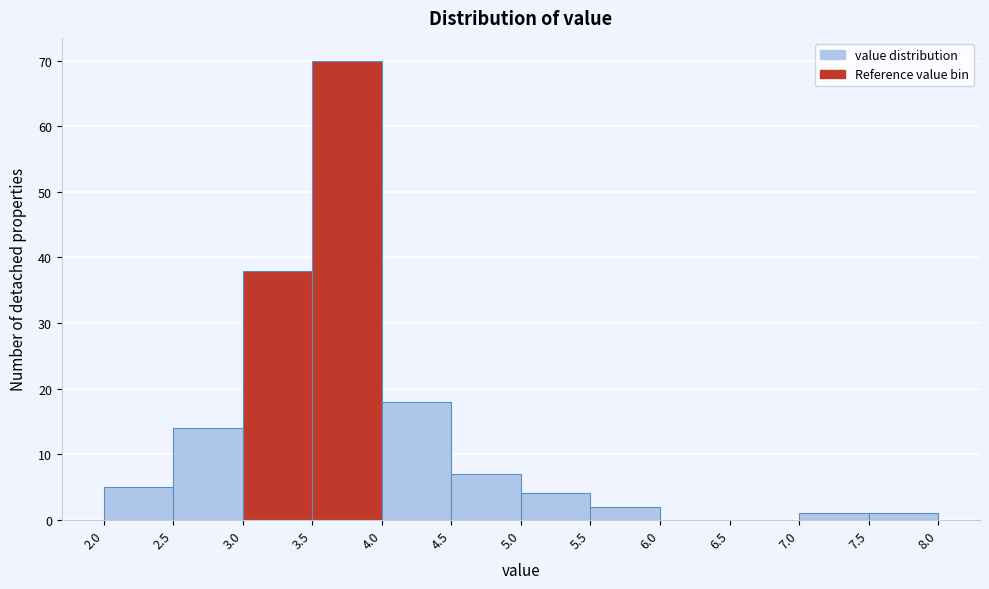

Reading left to right, transcribe this chart: for each bar, give the range it covers on the x-axis and its height. The values are not printed on the chart, so give them approximately, as read against the axis.

2.0 to 2.5: 5
2.5 to 3.0: 14
3.0 to 3.5: 38
3.5 to 4.0: 70
4.0 to 4.5: 18
4.5 to 5.0: 7
5.0 to 5.5: 4
5.5 to 6.0: 2
6.0 to 6.5: 0
6.5 to 7.0: 0
7.0 to 7.5: 1
7.5 to 8.0: 1